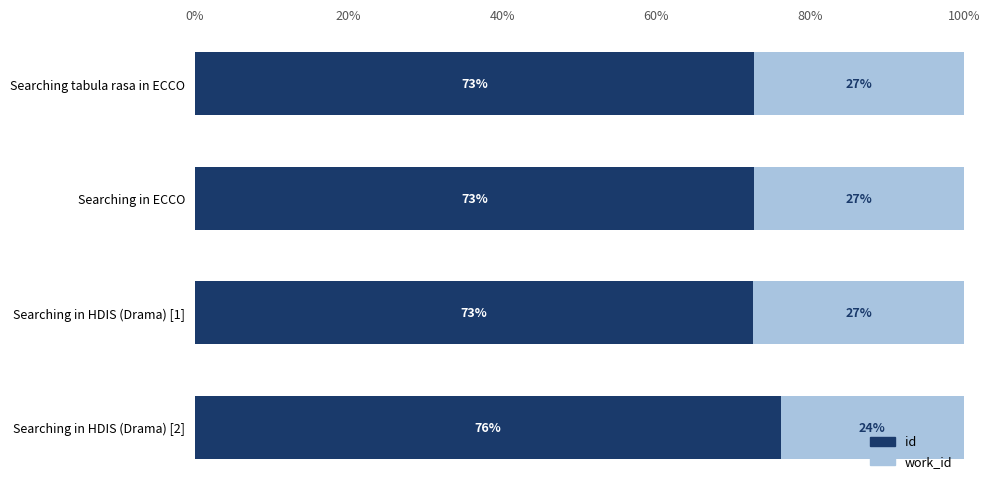

What is the total value across all series at Searching in ECCO?

100.0